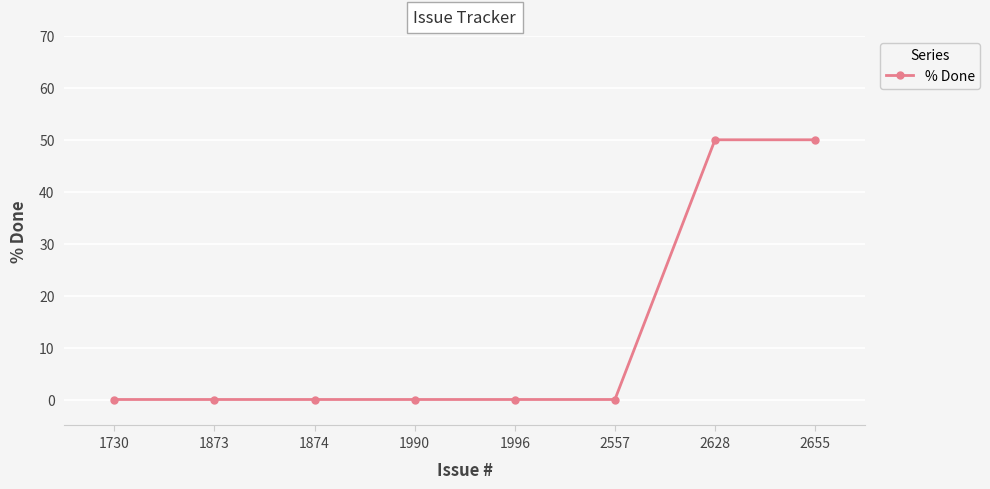

Is it true that the value at 2655 is 13?

False